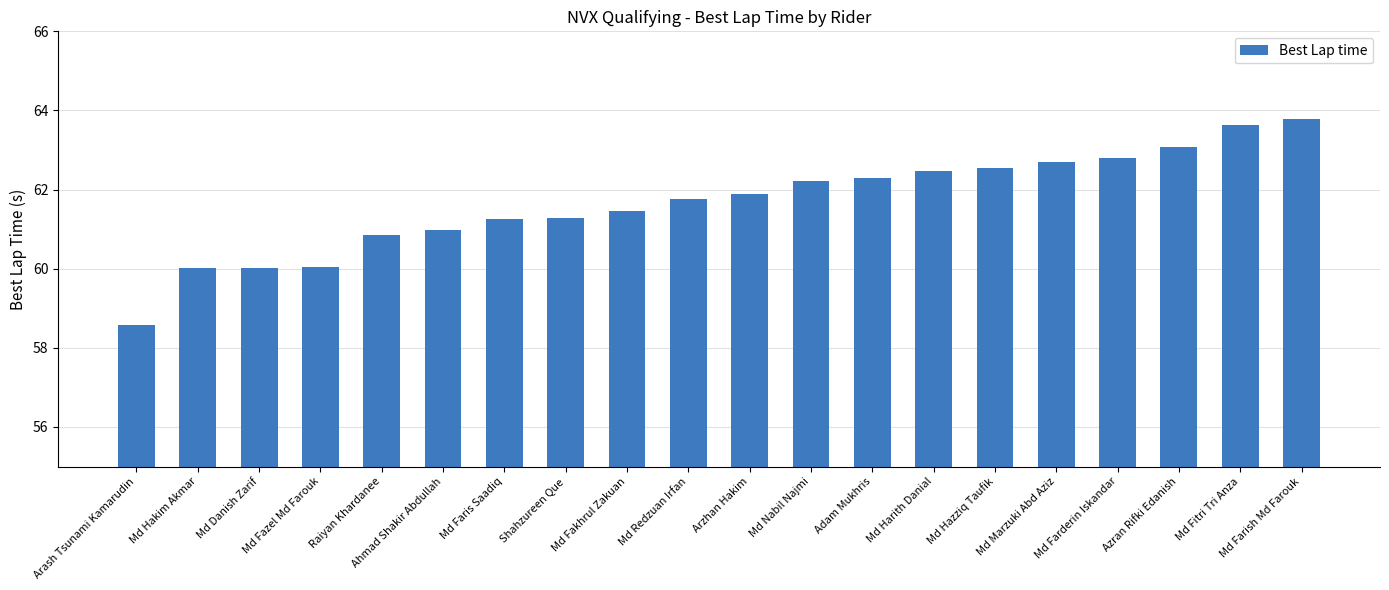

What position from the right is Md Farish Md Farouk?

1